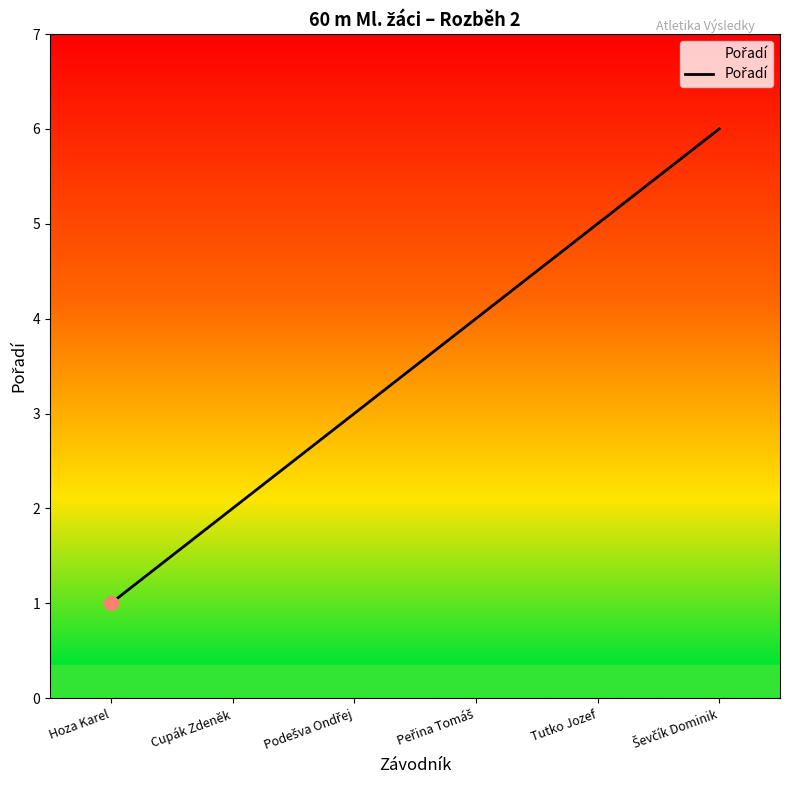

Count the number of data series in this chart.

1